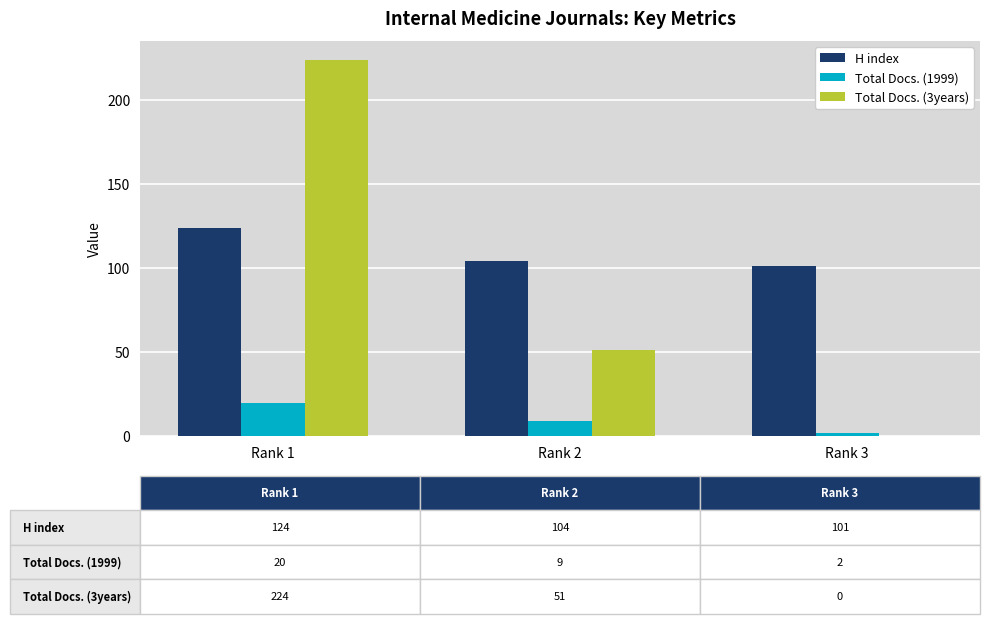

How many data points does each series have?

3